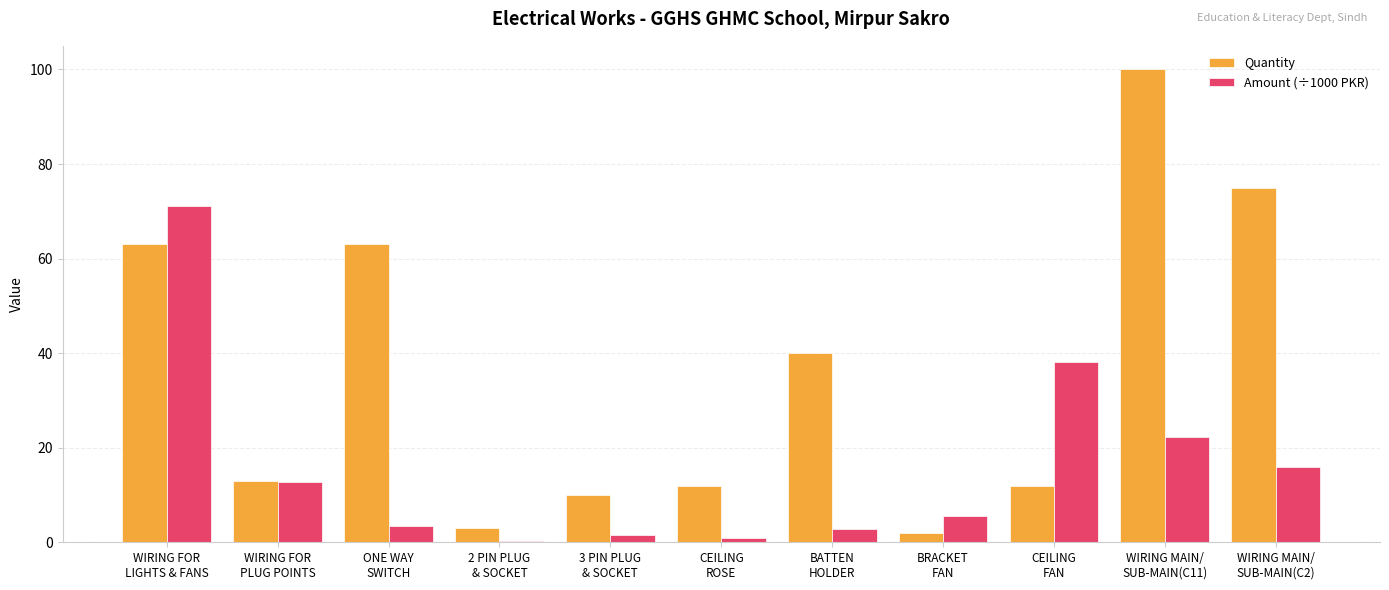

What is the total value across all series at BATTEN
HOLDER?

42.8